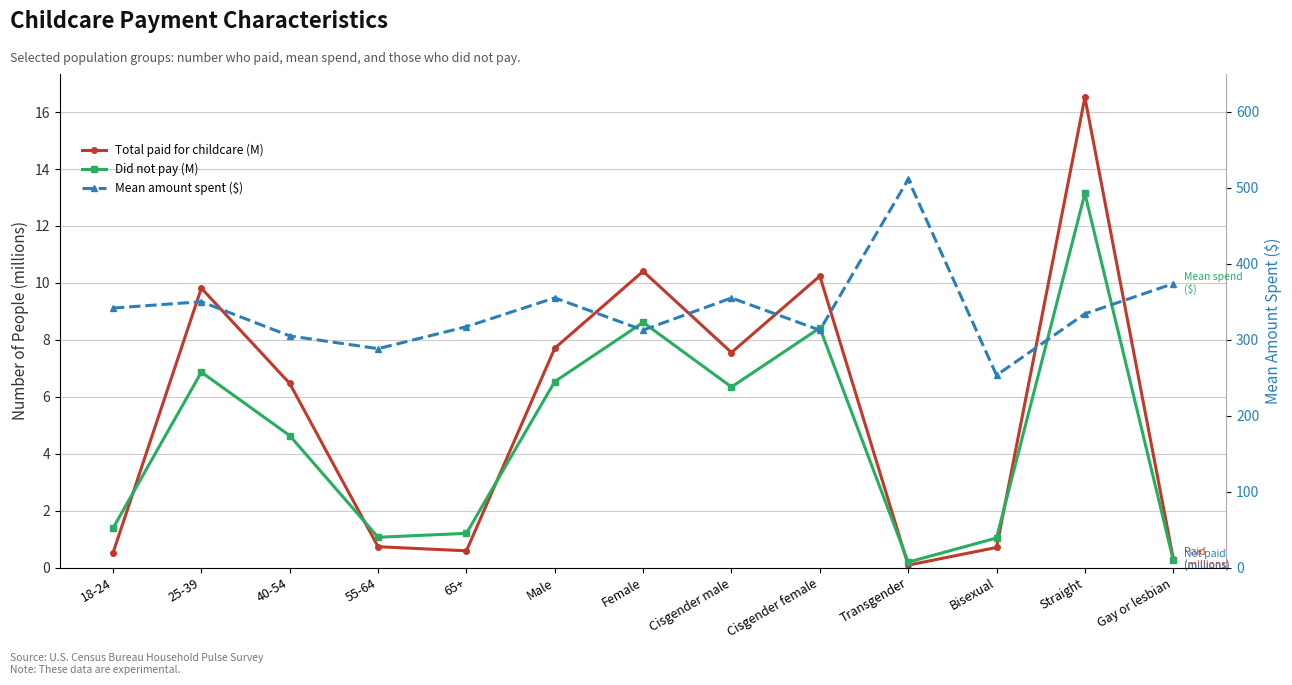

What are all the series names shown in the legend?

Total paid for childcare (M), Did not pay (M), Mean amount spent ($)